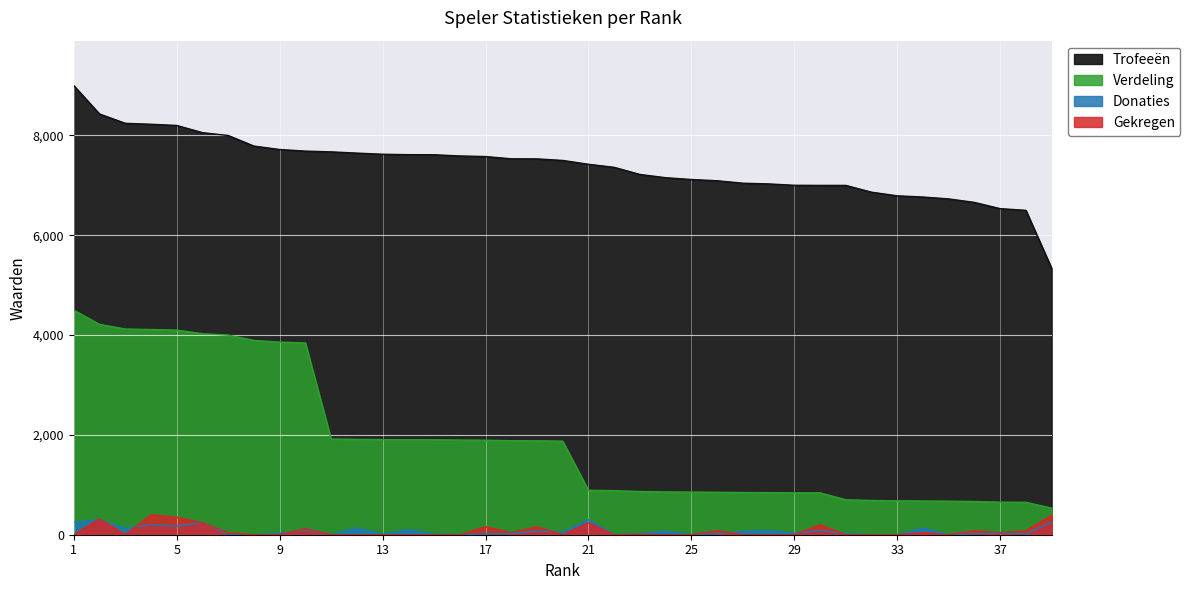

What is the difference between the Donaties values at 28 and 14?

19